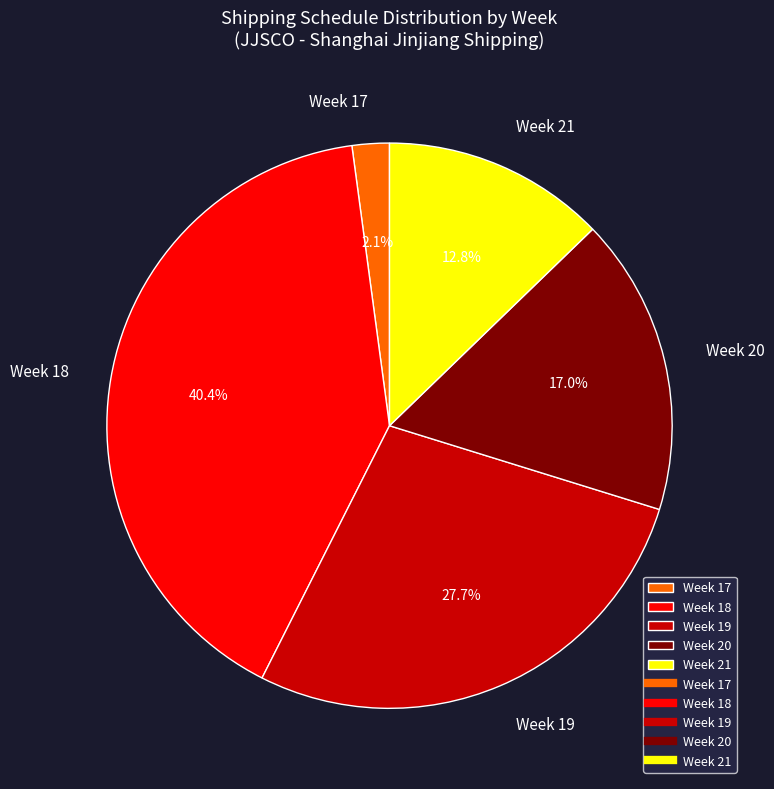

To the nearest percent, what percentage of the pie is Week 17?

2%